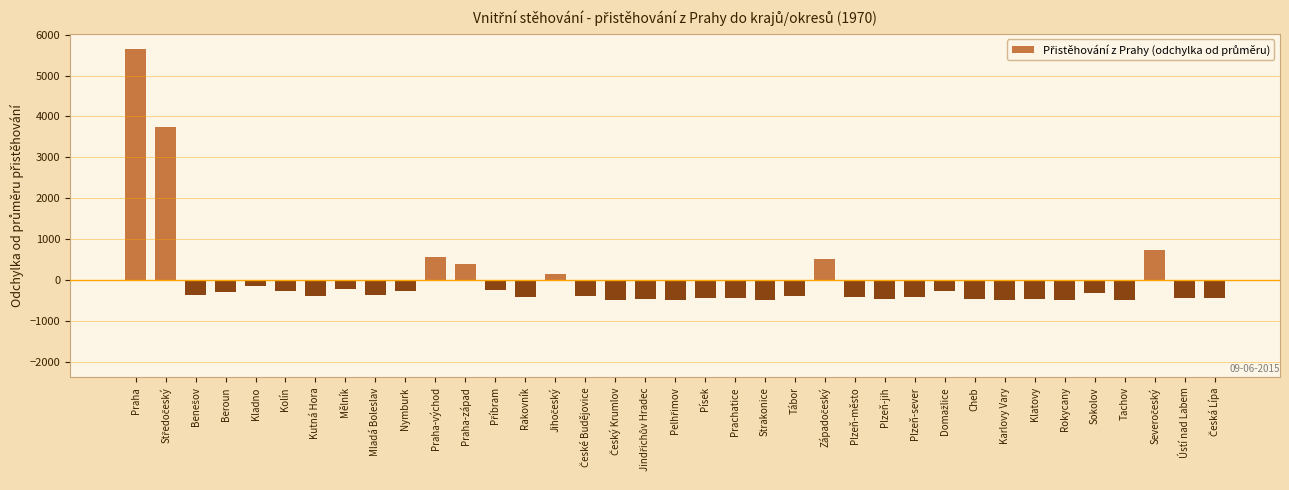

Which category has the highest value across all series?

Praha